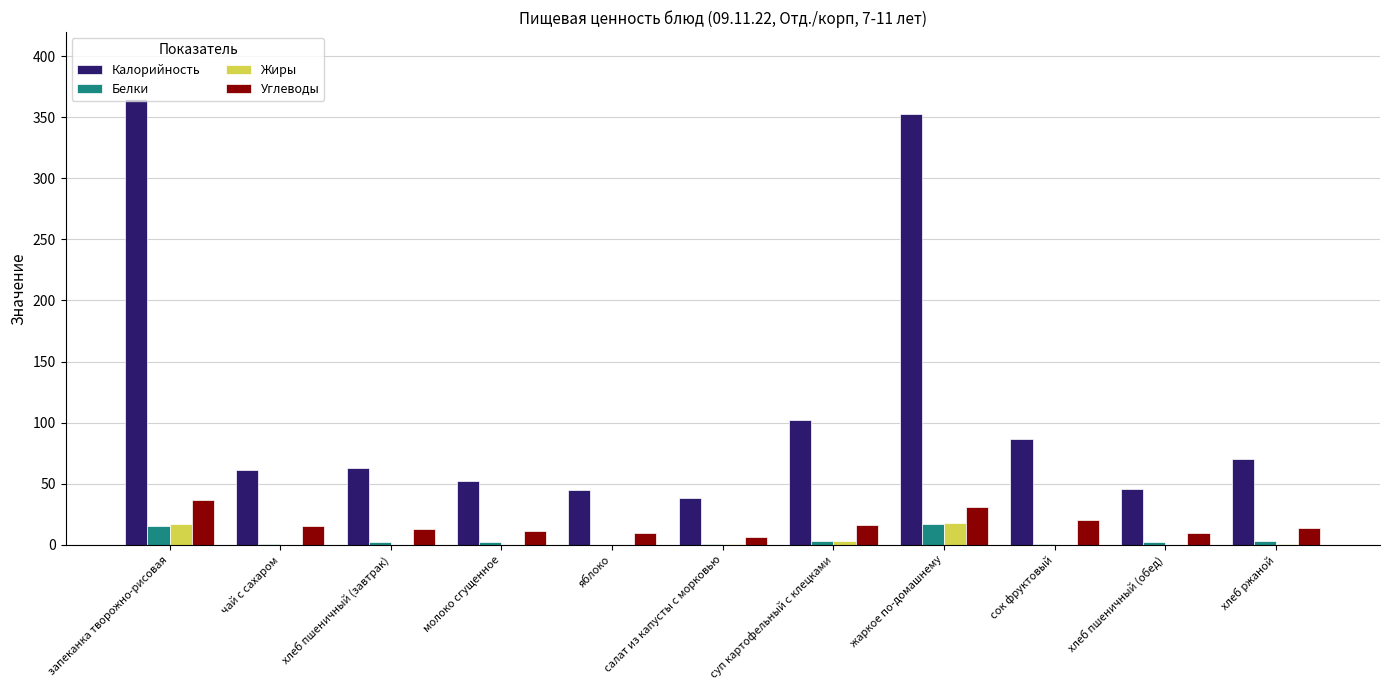

Between сок фруктовый and хлеб пшеничный (обед), which series saw the biggest shift?

Калорийность